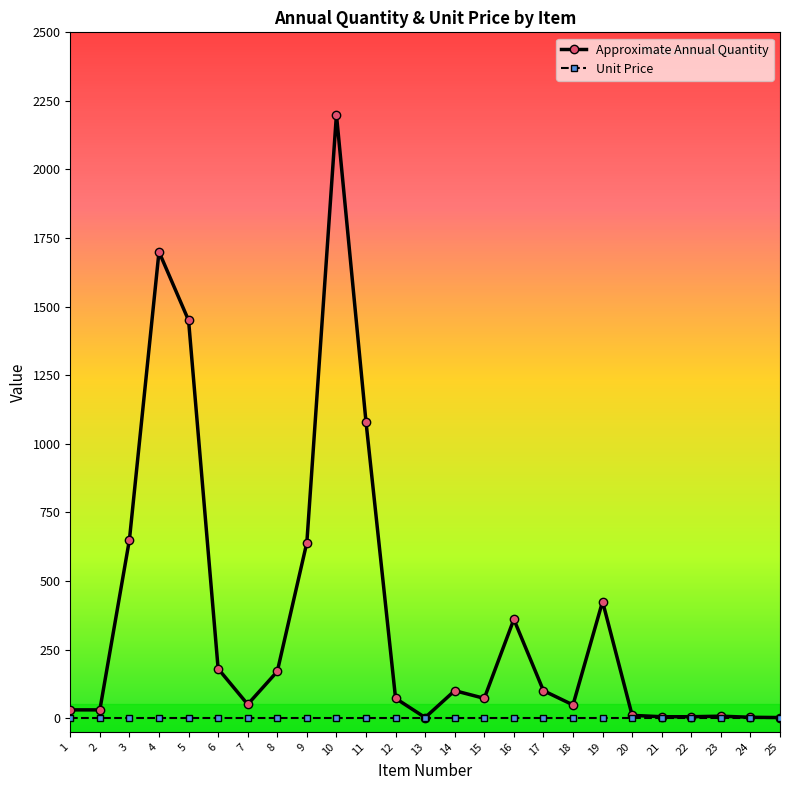

The value of Approximate Annual Quantity at 19 is 425. True or false?

True